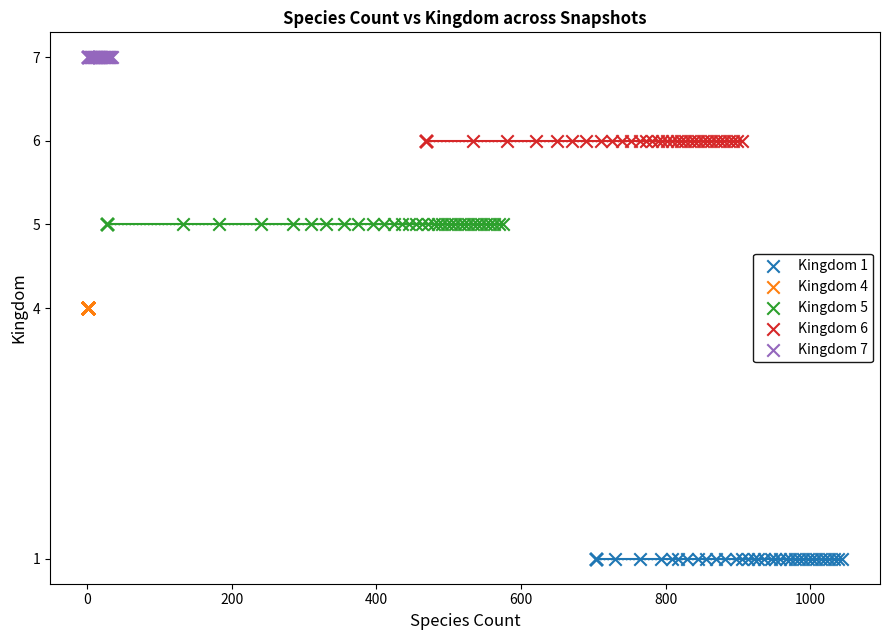

Which series contains the lowest Y value?

Kingdom 1